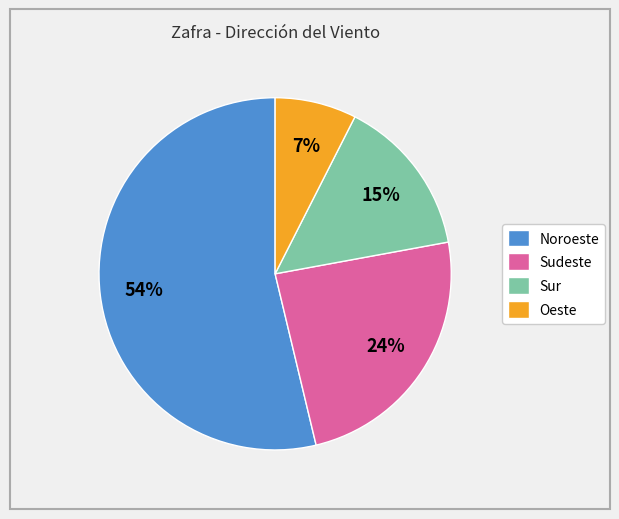

True or false: Noroeste accounts for 54% of the total.

True